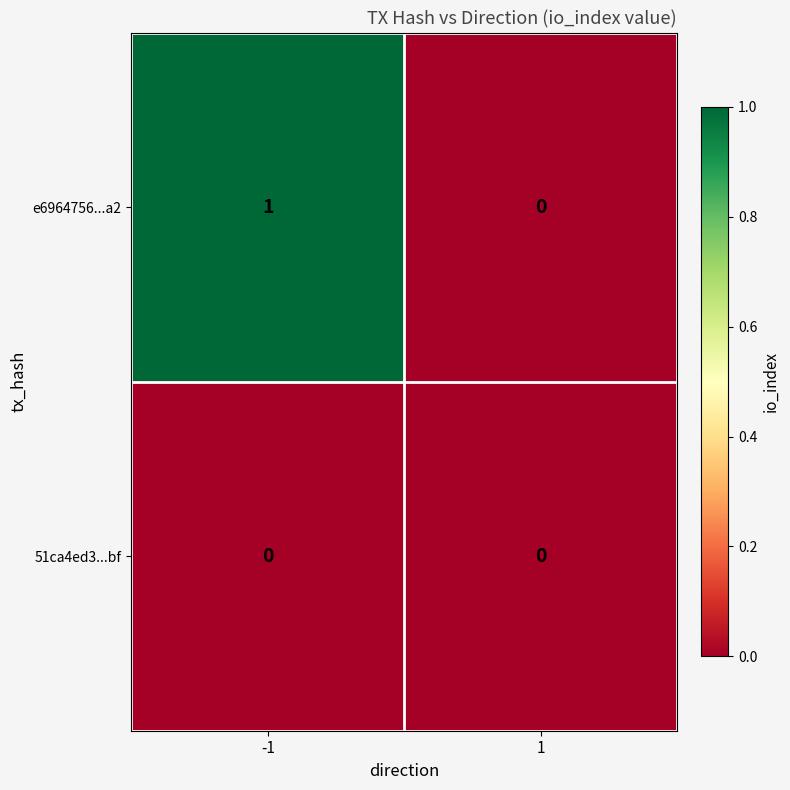

Rank the series at -1 from highest to lowest value.

e6964756...a2, 51ca4ed3...bf